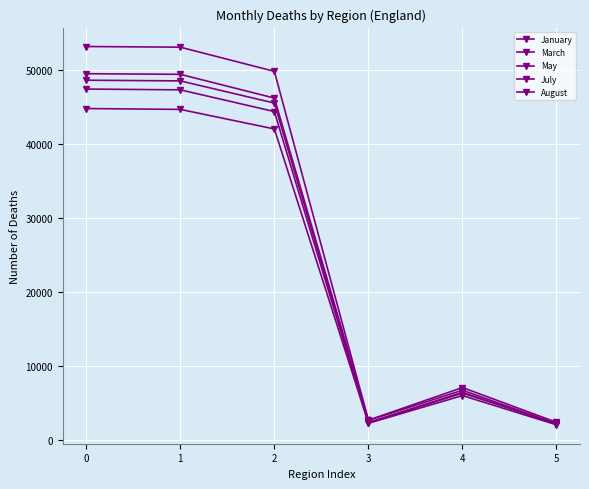

What is the difference between the maximum and second lowest values in the May series?

46182